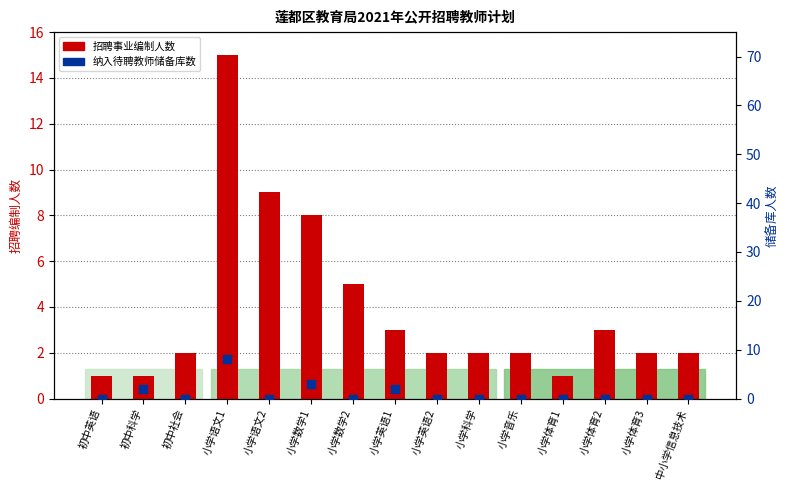

At which category is the sum across all series the highest?

小学语文1